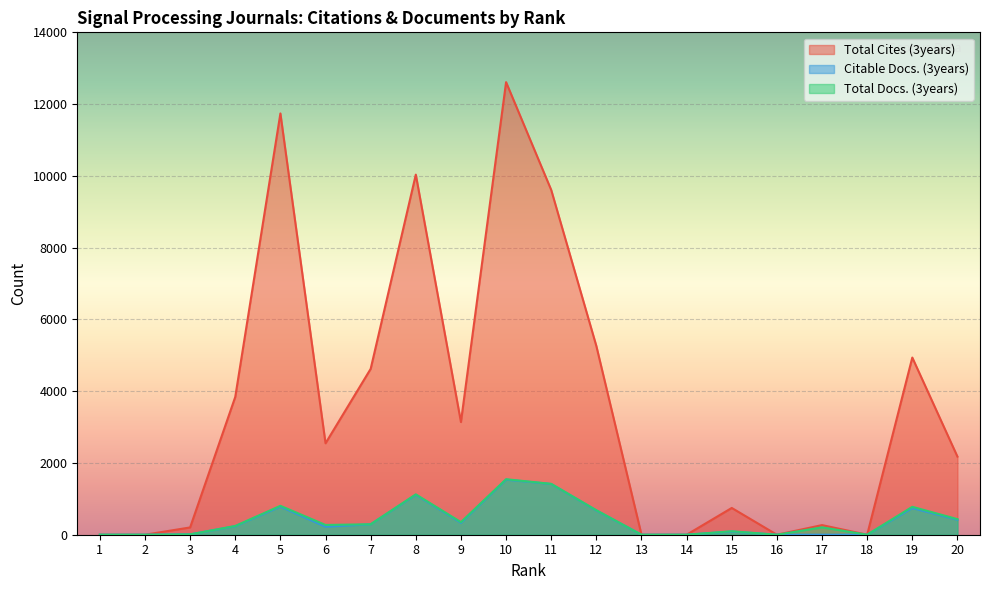

What is the maximum value shown in the chart?

12612